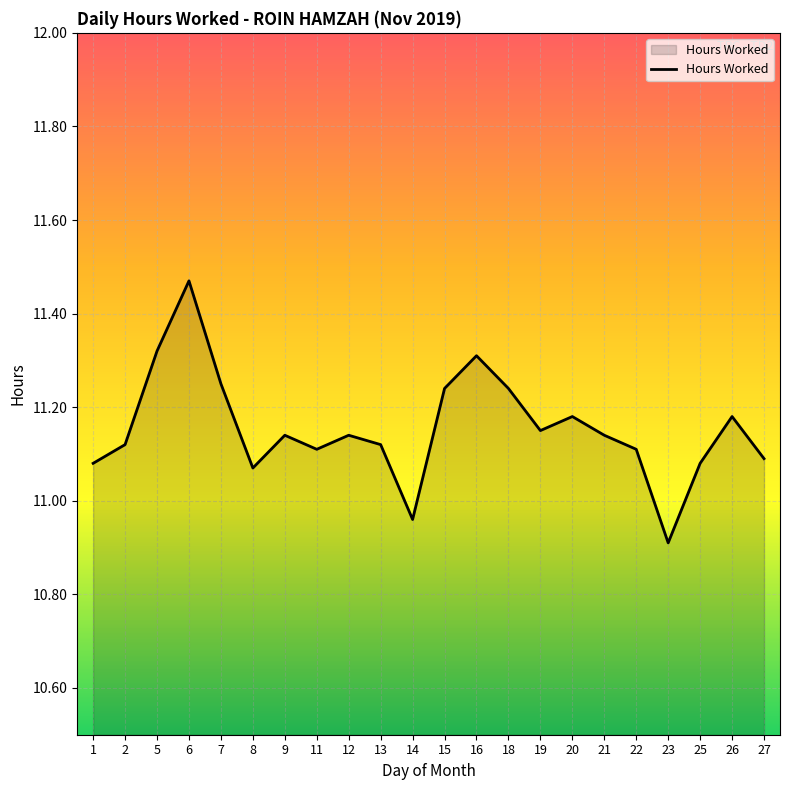

The value at 22 is 2.3. True or false?

False